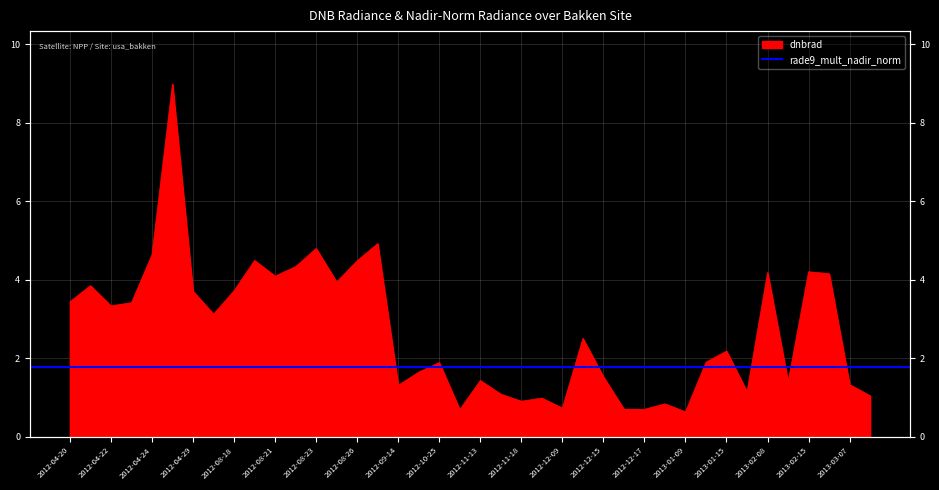

Reading left to right, extract all data points from this chart.

2012-04-20=3.4	2012-04-21=3.8	2012-04-22=3.3	2012-04-23=3.4	2012-04-24=4.6	2012-04-26=9.0	2012-04-29=3.7	2012-04-30=3.1	2012-08-18=3.7	2012-08-20=4.5	2012-08-21=4.1	2012-08-22=4.3	2012-08-23=4.8	2012-08-25=3.9	2012-08-26=4.5	2012-08-28=4.9	2012-09-14=1.3	2012-09-25=1.6	2012-10-25=1.9	2012-11-12=0.7	2012-11-13=1.4	2012-11-14=1.1	2012-11-18=0.9	2012-11-23=1.0	2012-12-09=0.7	2012-12-10=2.5	2012-12-15=1.5	2012-12-16=0.7	2012-12-17=0.7	2012-12-20=0.8	2013-01-09=0.6	2013-01-13=1.9	2013-01-15=2.2	2013-02-05=1.1	2013-02-08=4.2	2013-02-09=1.4	2013-02-15=4.2	2013-02-18=4.2	2013-03-07=1.3	2013-03-08=1.0